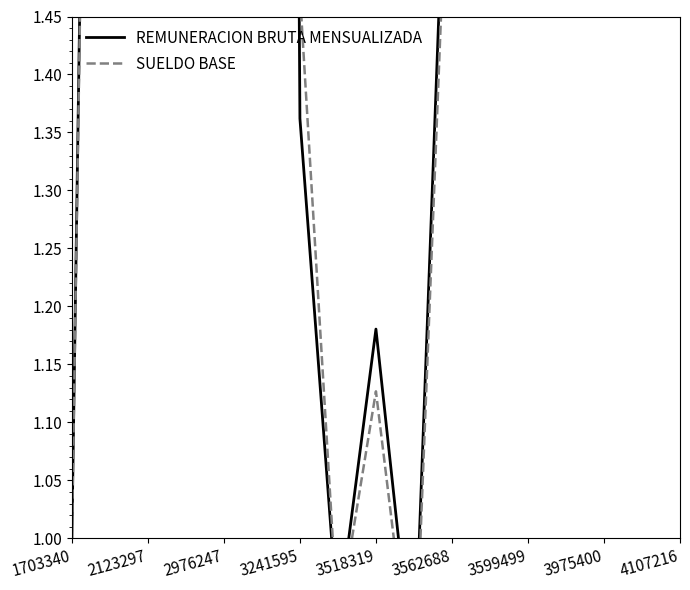

What is the difference between the REMUNERACION BRUTA MENSUALIZADA values at 15 and 10?

0.7